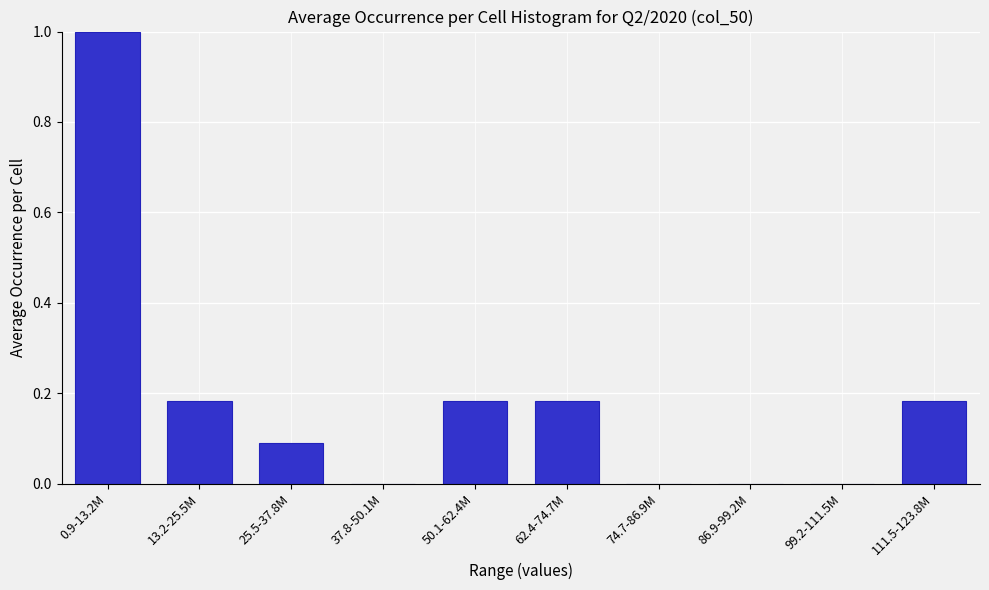

Is it true that the value at 62.4-74.7M is 0.3?

False